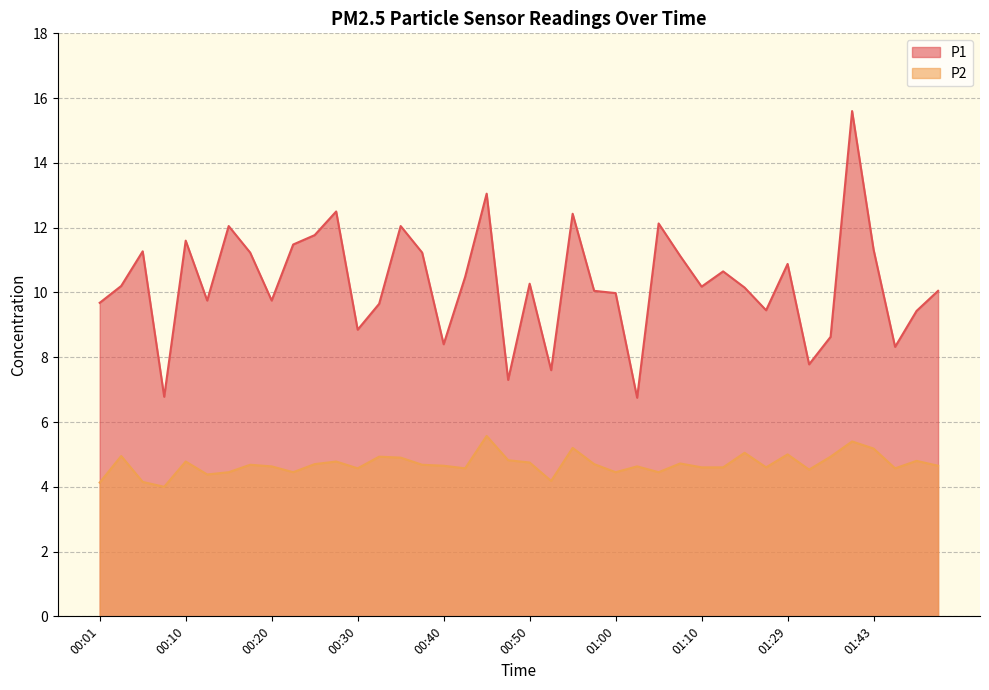

The P1 series shows 12.8 at 00:52. True or false?

False